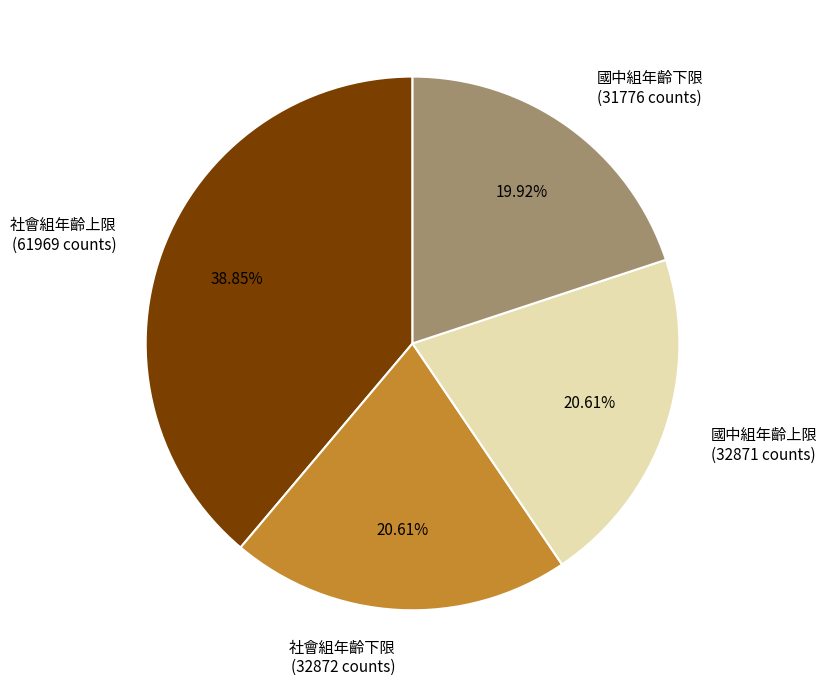

What is the largest slice in the pie chart?

社會組年齡上限